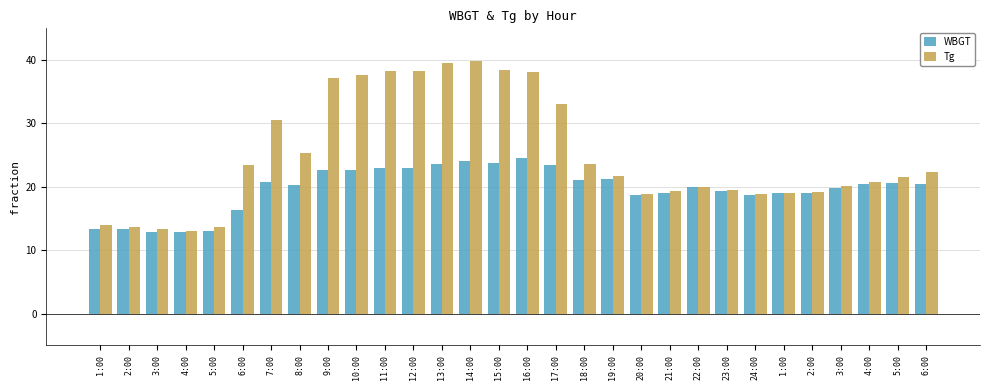

The Tg series shows 26.4 at 24:00. True or false?

False